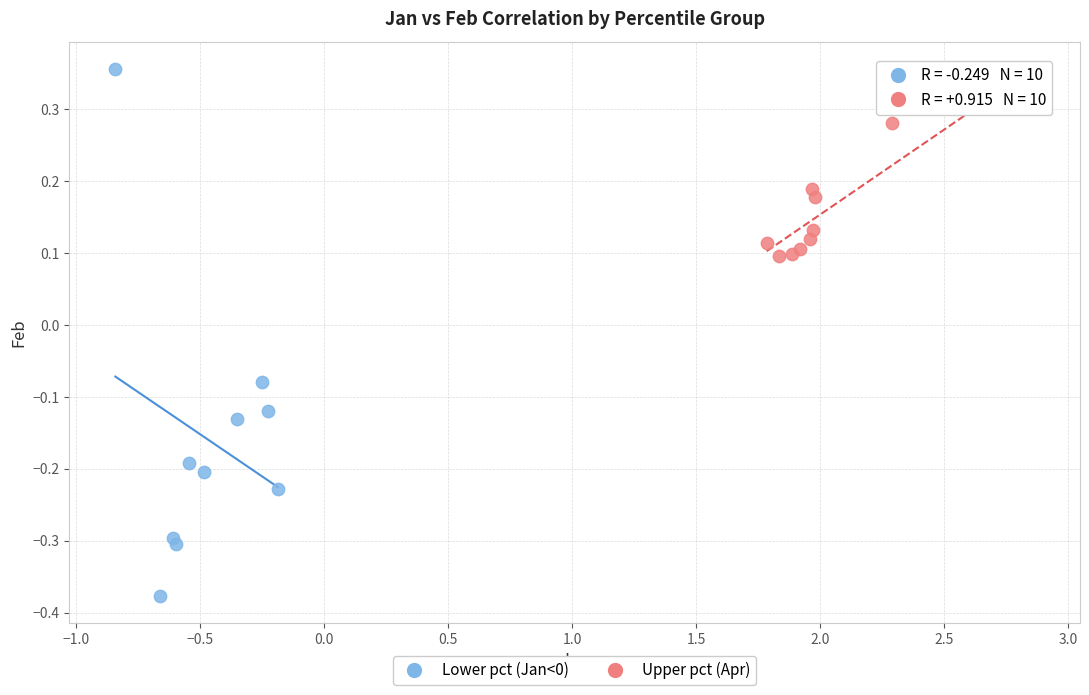

What are all the series names shown in the legend?

Lower pct (Jan<0), Upper pct (Apr)